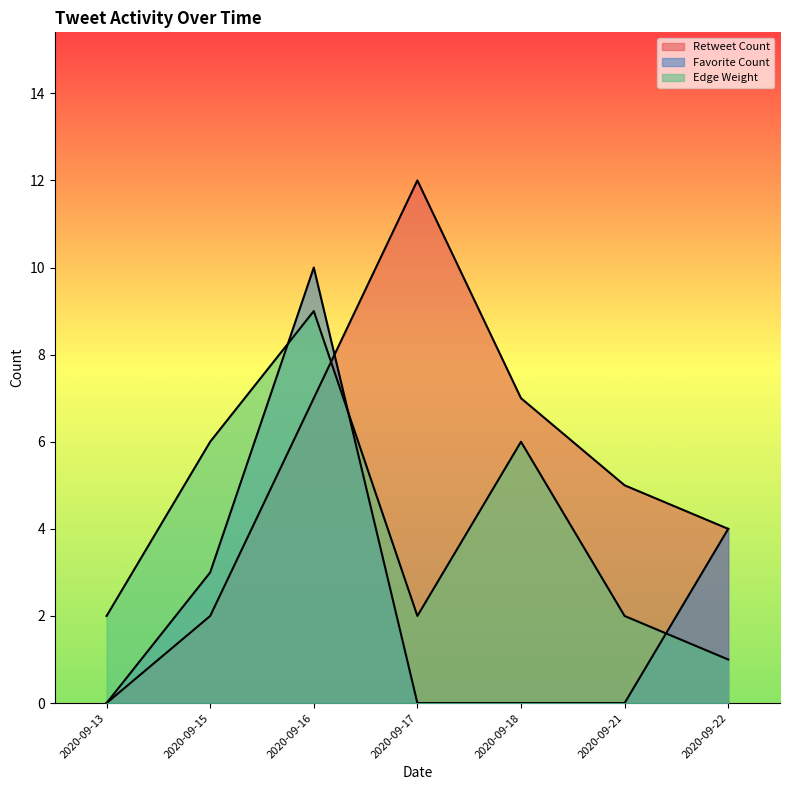

Count the number of data series in this chart.

3